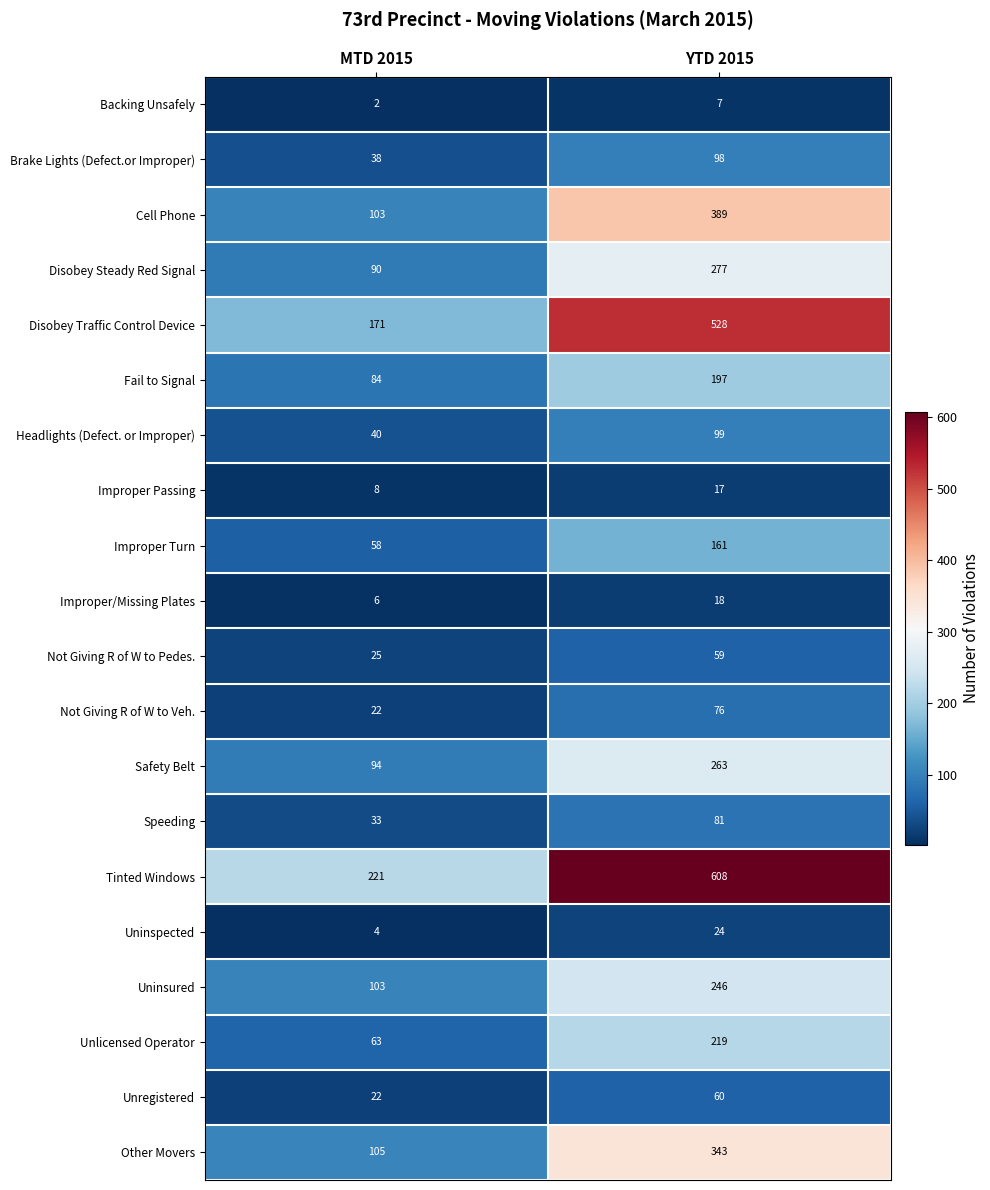

Which category has the lowest value across all series?

MTD 2015